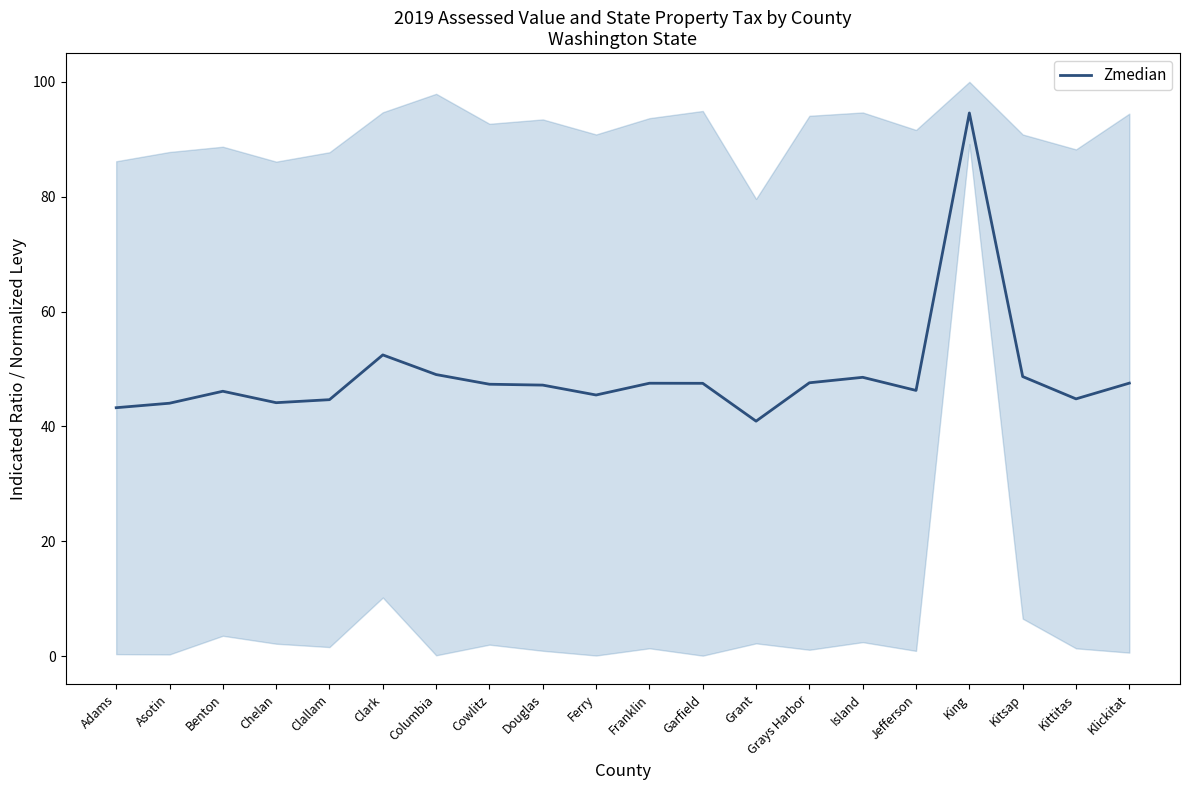

At which category does the data reach its first local valley?

Chelan